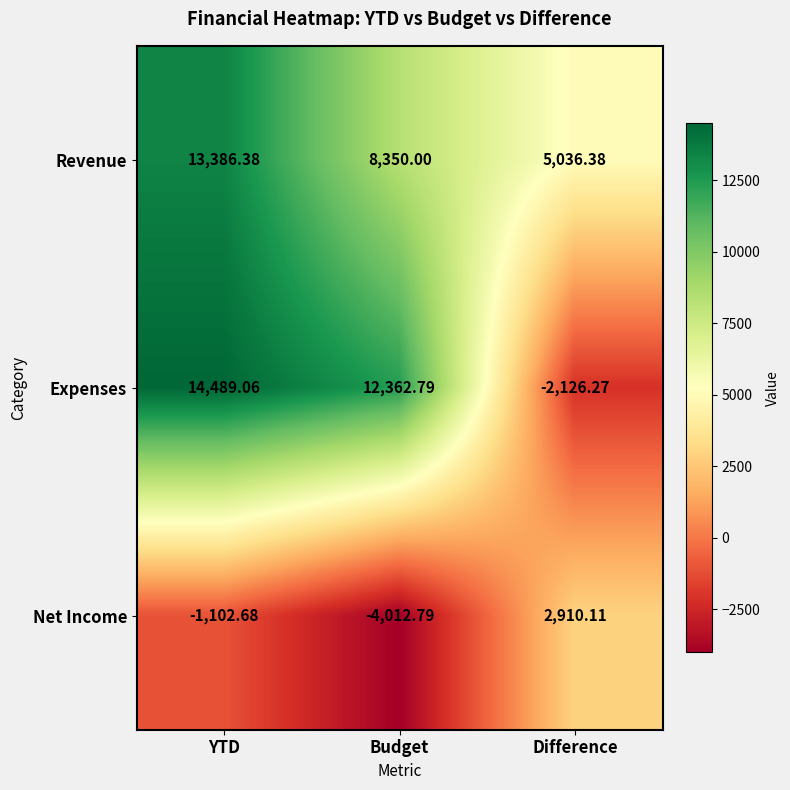

Which label corresponds to the largest value in the chart?

YTD